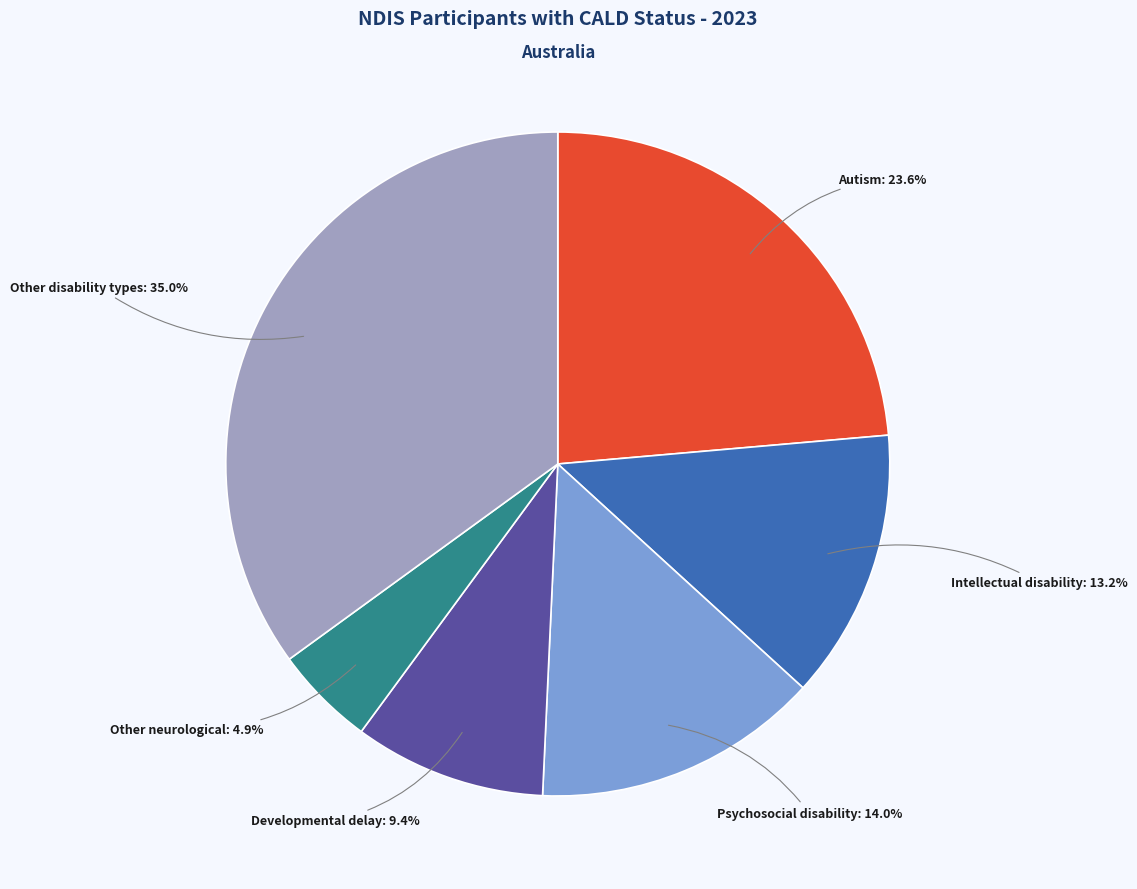

Does any single category account for the majority?

No